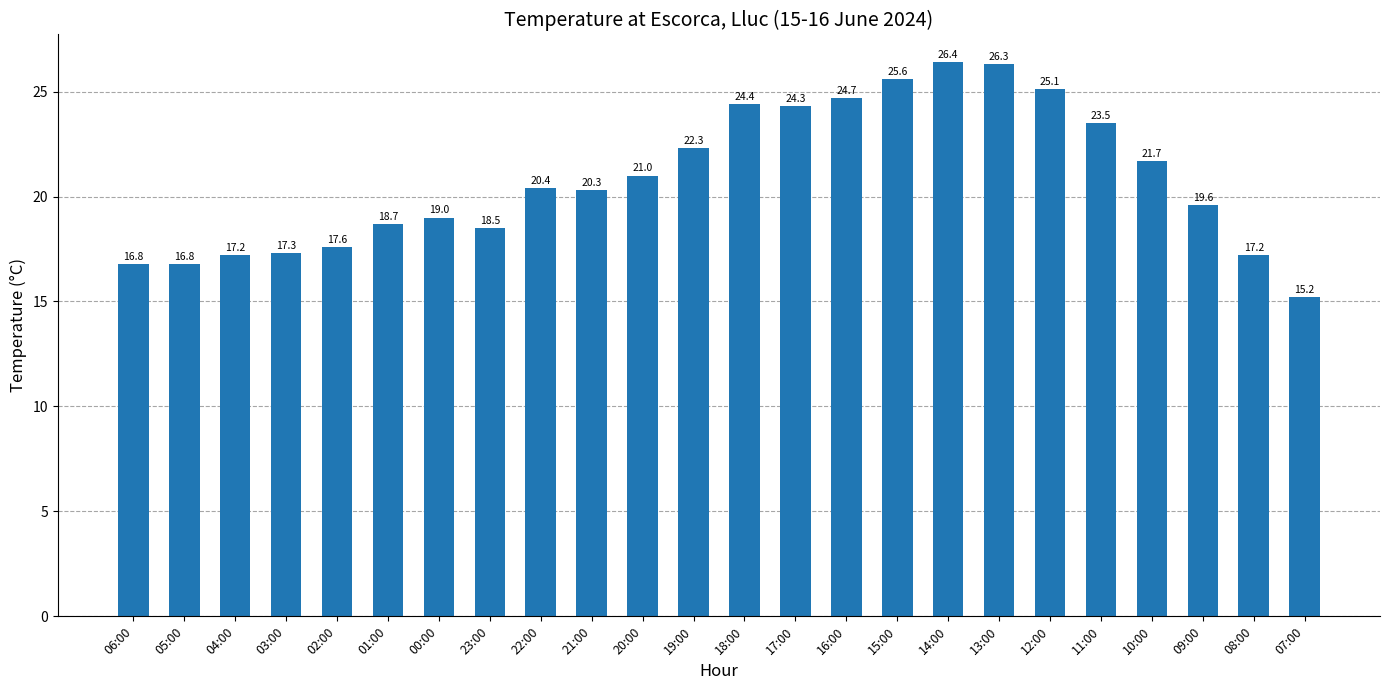

True or false: the data shows 25.6 at 15:00.

True